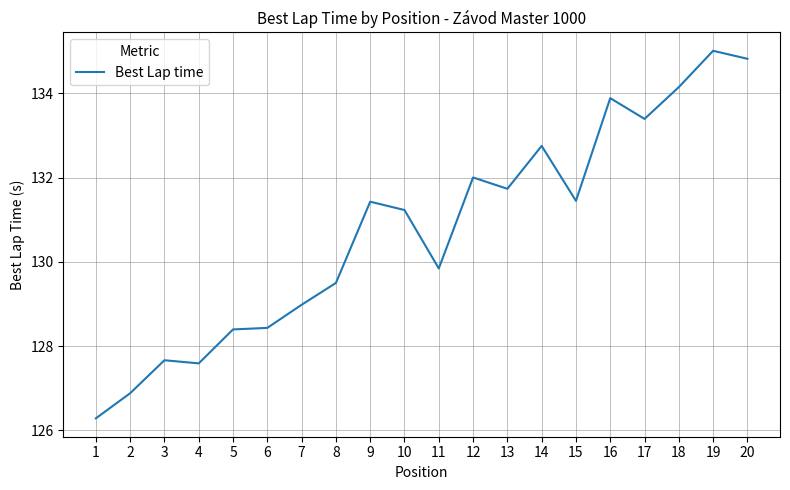

Is it true that the value at 3 is 224.3?

False